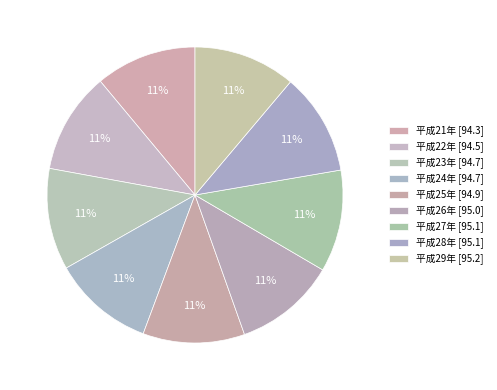

Which has a higher value, 平成24年 or 平成29年?

平成29年